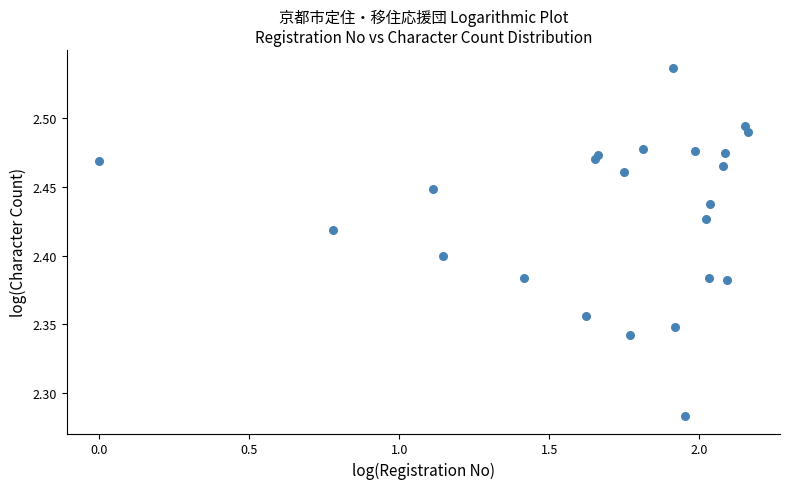

What is the range of X values (max minus min)?

2.2